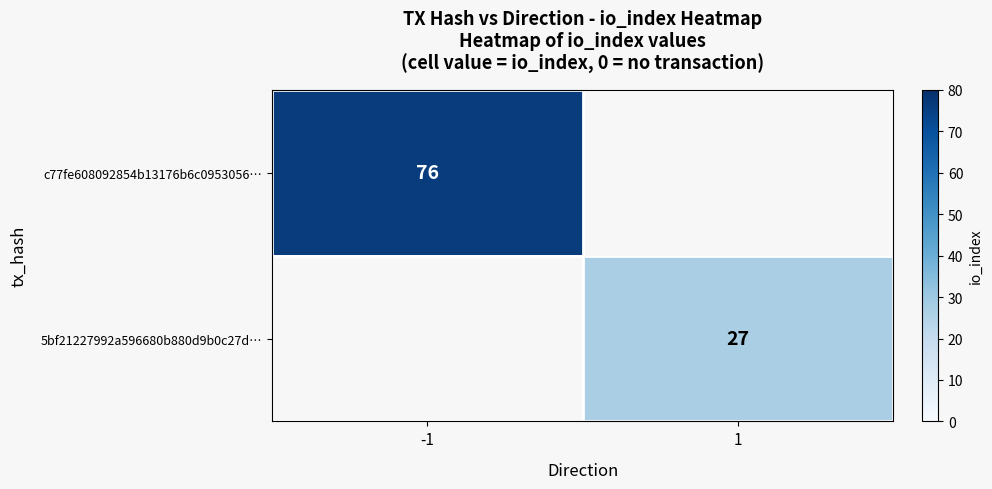

True or false: c77fe608092854b13176b6c0953056… has a value of 76 at -1.

True